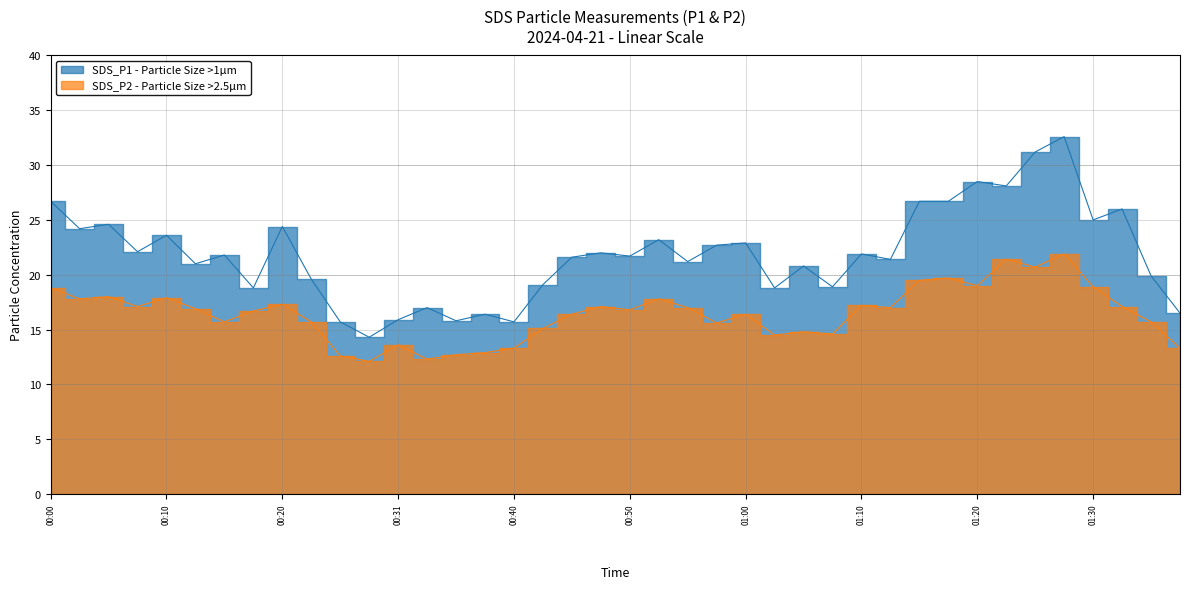

The value of SDS_P2 at 01:33 is 17.1. True or false?

True